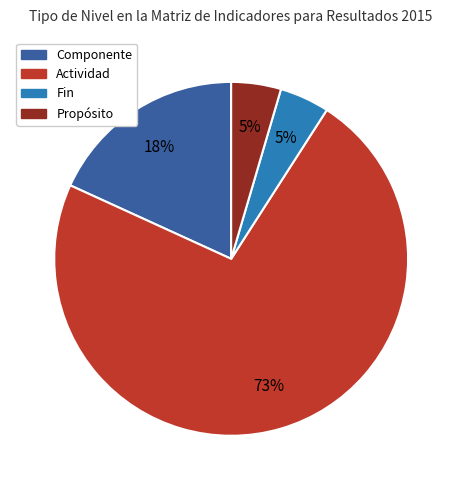

Which category has the biggest portion of the pie?

Actividad